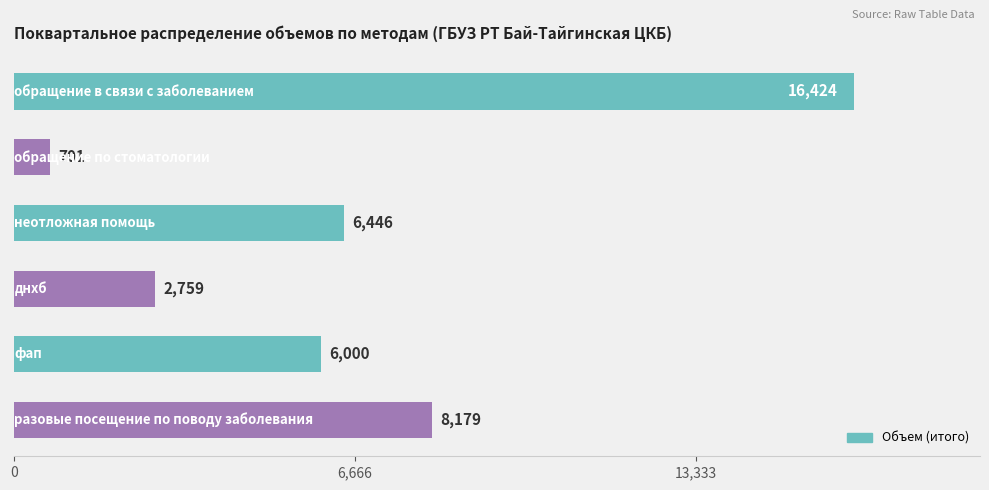

What is the value of the 3rd bar from the top?

6446